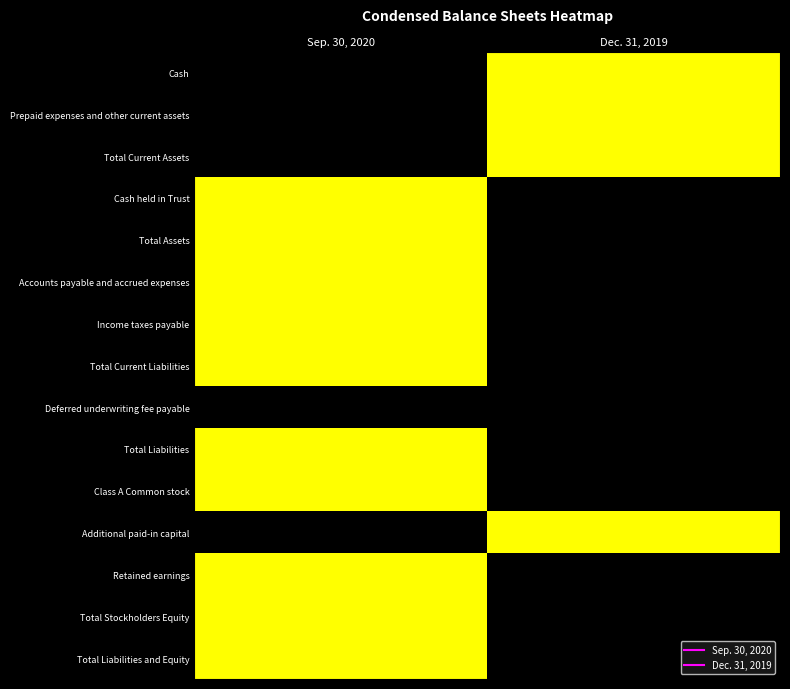

What is the total value across all series at Dec. 31, 2019?

4